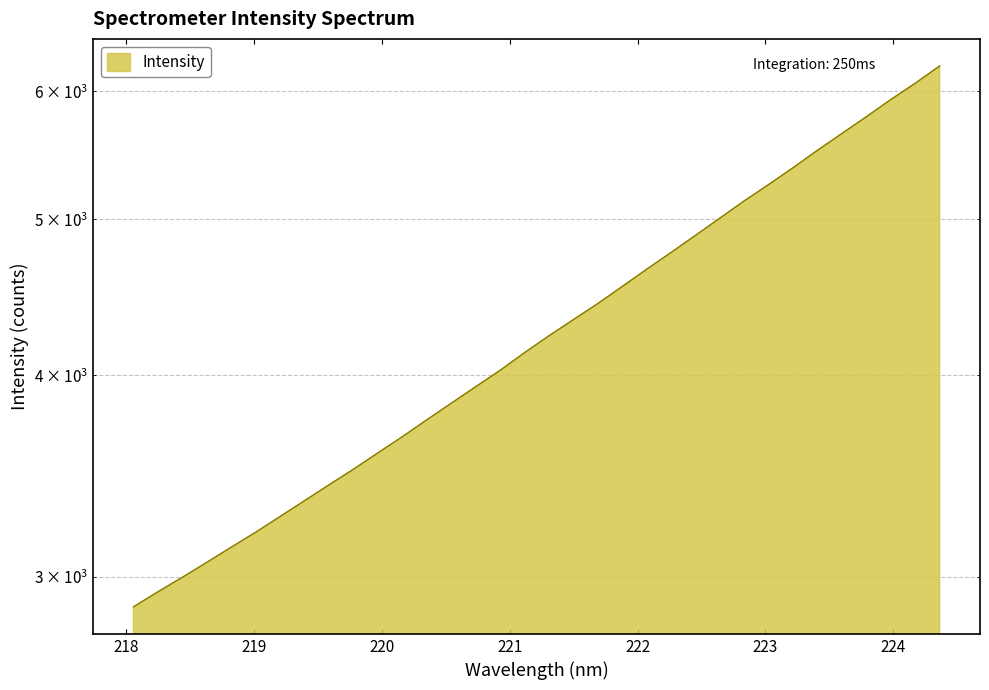

Which category has the highest value across all series?

224.3616